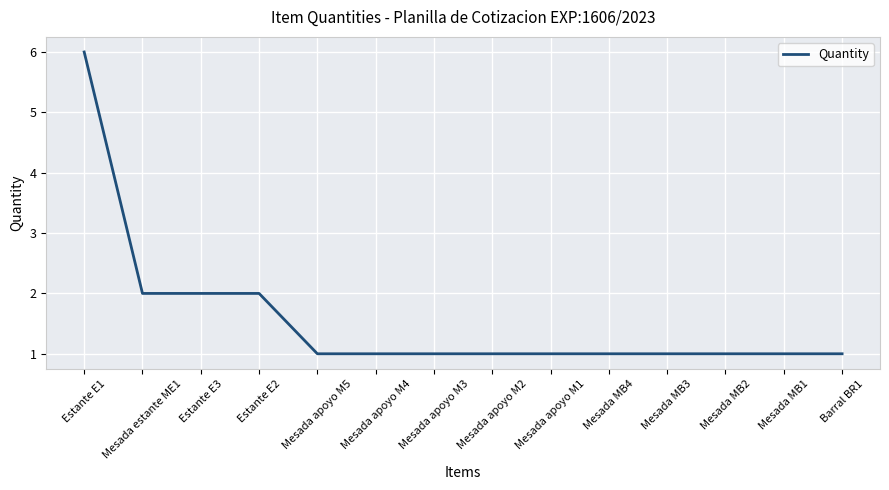

How many lines are shown in the chart?

1